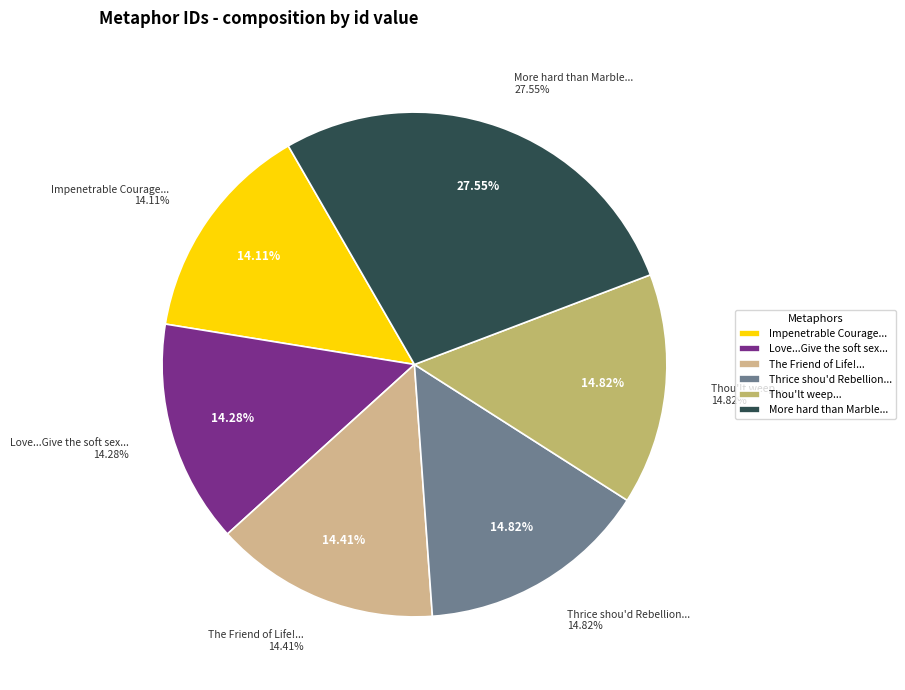

Is it true that Love ... Give the soft sex to loathe is 14% of the pie?

True